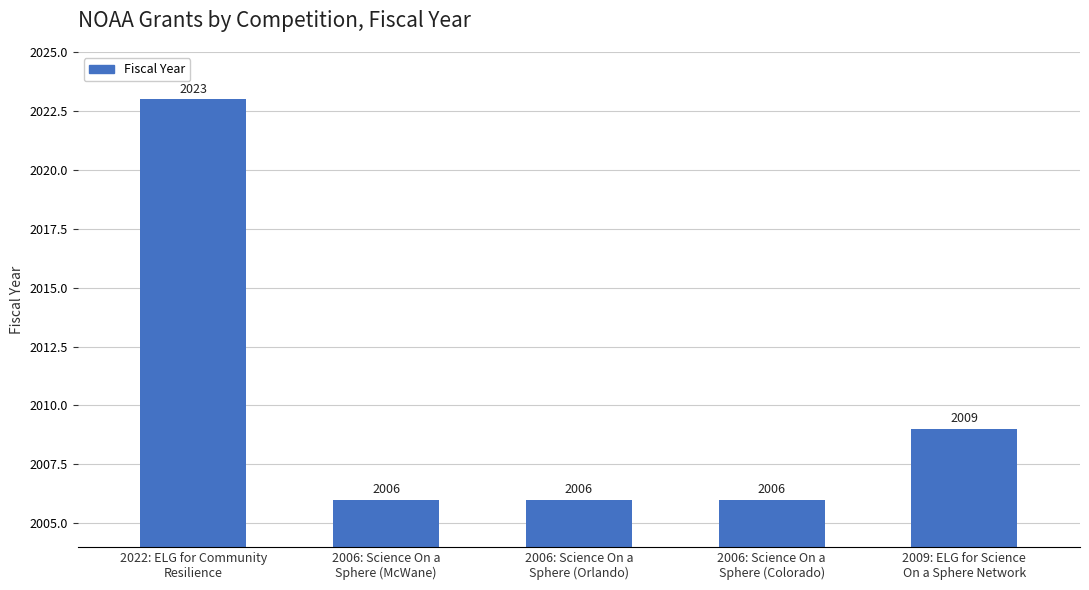

The chart shows a value of 906 at 2006: Science On a
Sphere (Colorado). True or false?

False